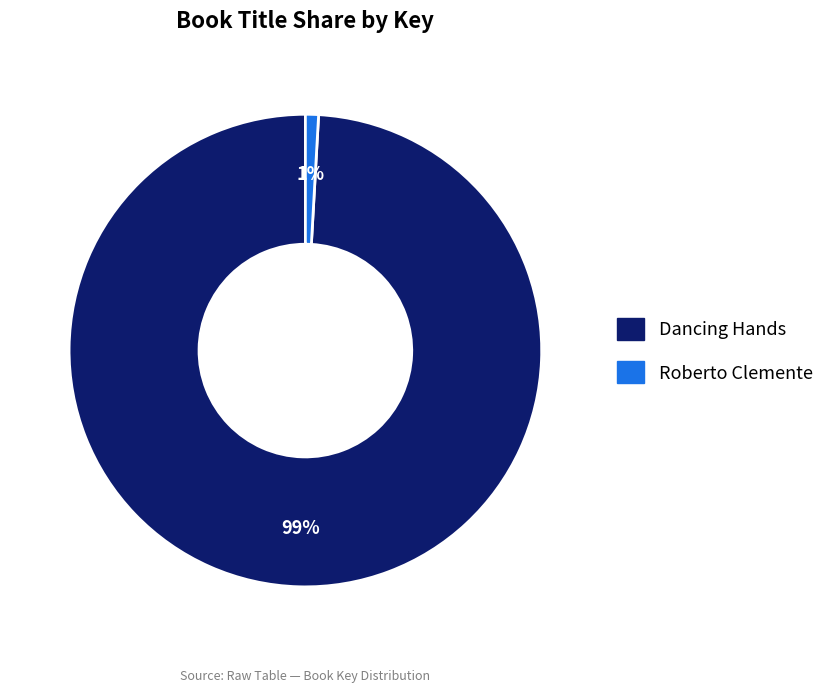

Which has a higher value, Roberto Clemente or Dancing Hands?

Dancing Hands